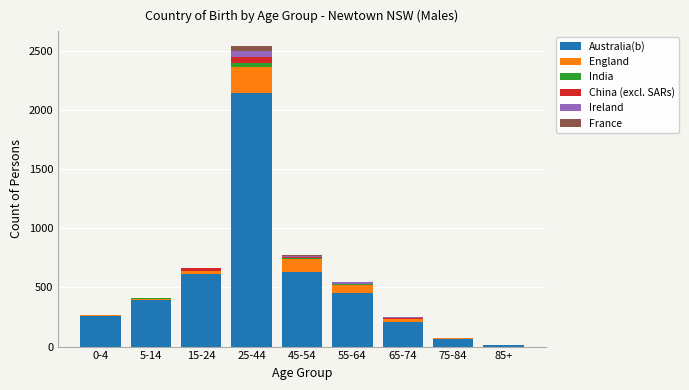

At which category is the sum across all series the highest?

25-44